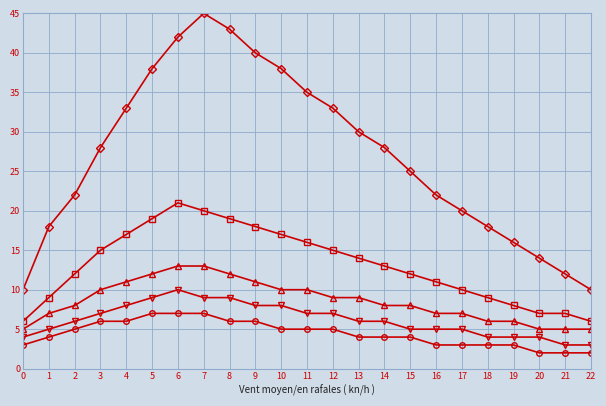

Which category has the highest value across all series?

7